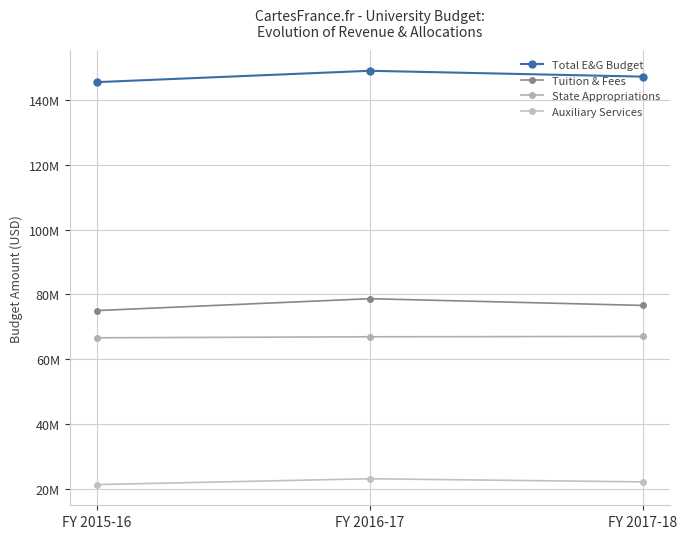

What is the total value across all series at FY 2017-18?

313042024.3